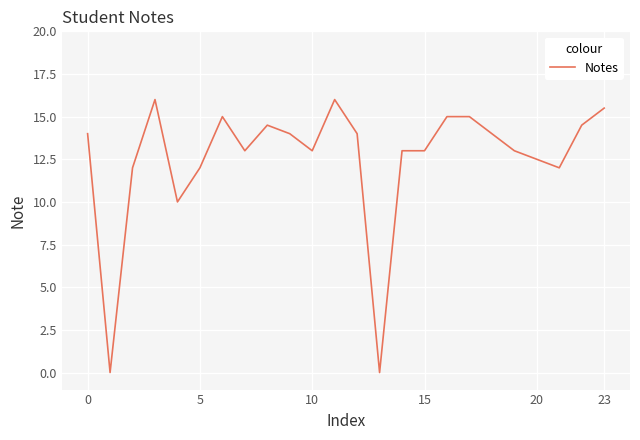

How many lines are shown in the chart?

1